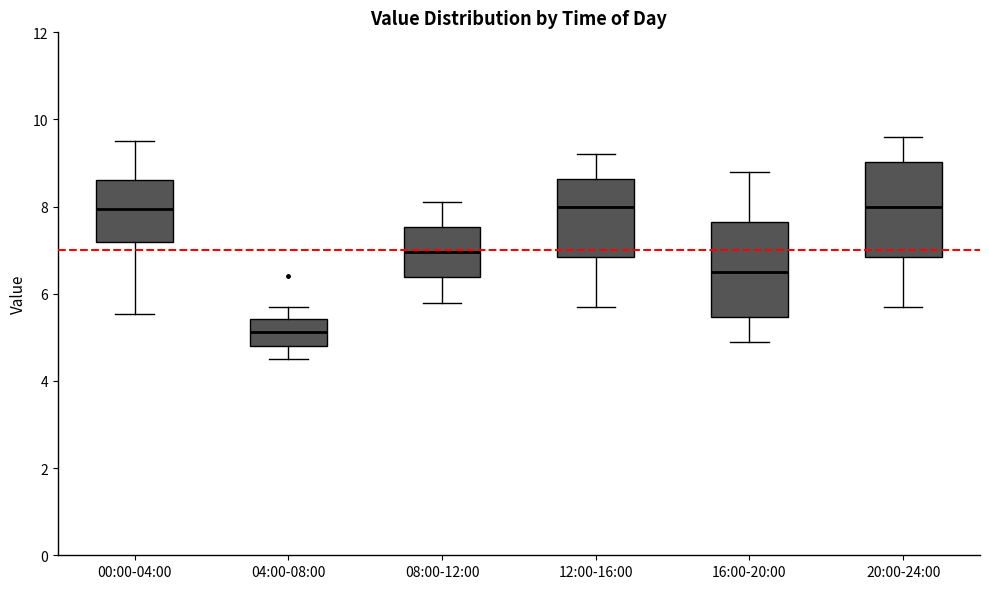

Reading left to right, read every box against the y-axis: the position of its median line, the range the box covers, and the ends of its whiskers. The values are not printed on the chart, so give them approximately, as read against the axis.

00:00-04:00: median 8.0, box 7.2 to 8.6, whiskers 5.6 to 9.6
04:00-08:00: median 5.2, box 4.8 to 5.4, whiskers 4.6 to 5.8
08:00-12:00: median 7.0, box 6.4 to 7.6, whiskers 5.8 to 8.2
12:00-16:00: median 8.0, box 6.8 to 8.6, whiskers 5.8 to 9.2
16:00-20:00: median 6.6, box 5.4 to 7.6, whiskers 5.0 to 8.8
20:00-24:00: median 8.0, box 6.8 to 9.0, whiskers 5.8 to 9.6